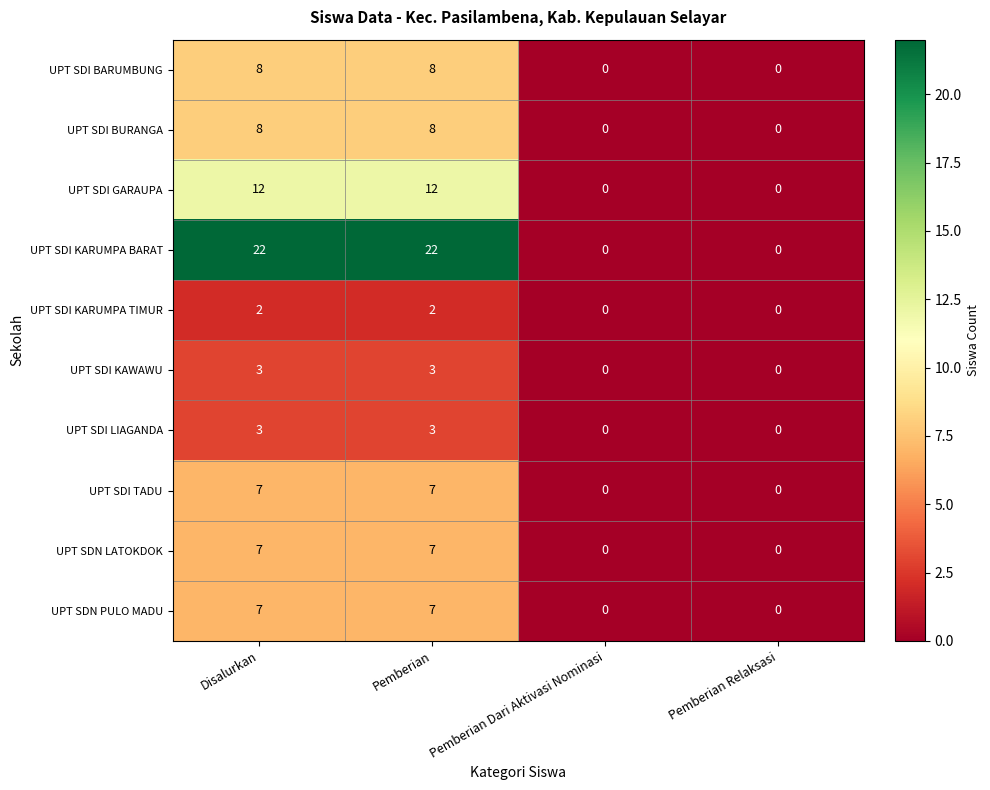

The value of UPT SDI GARAUPA at Pemberian Dari Aktivasi Nominasi is 0. True or false?

True